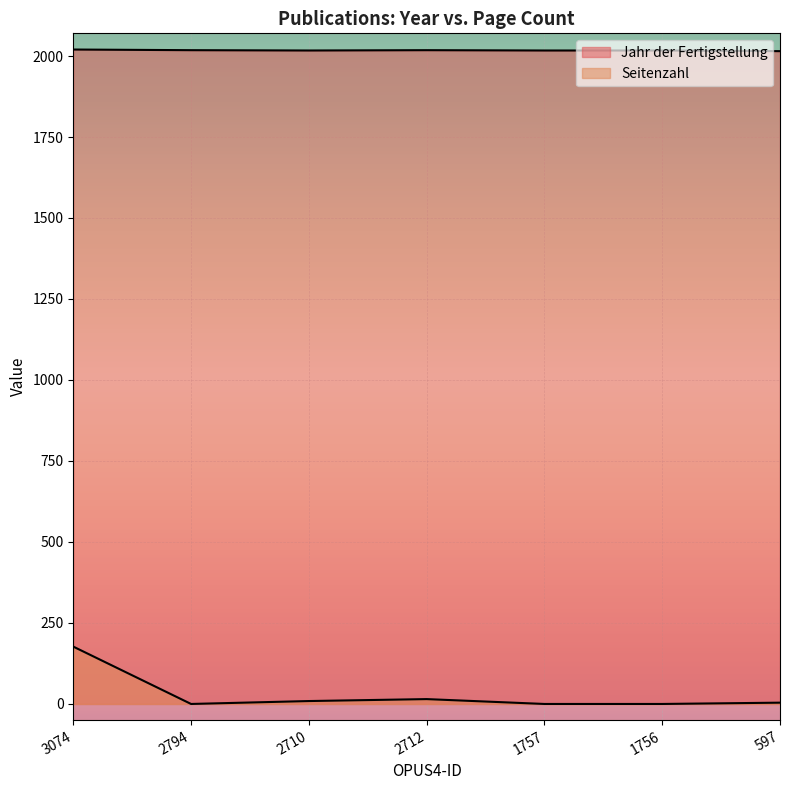

What is the total value across all series at 2794?

2018